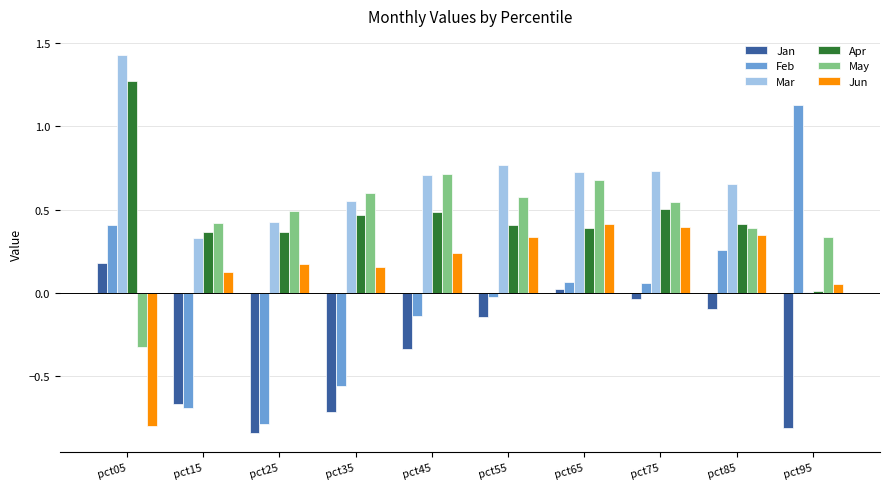

Which category has the highest value across all series?

pct05